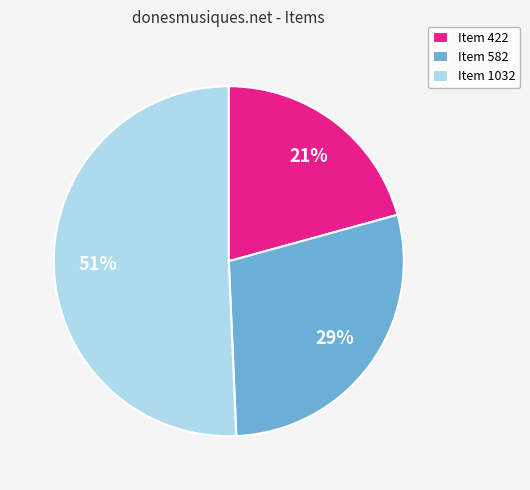

Which has a higher value, Item 1032 or Item 582?

Item 1032